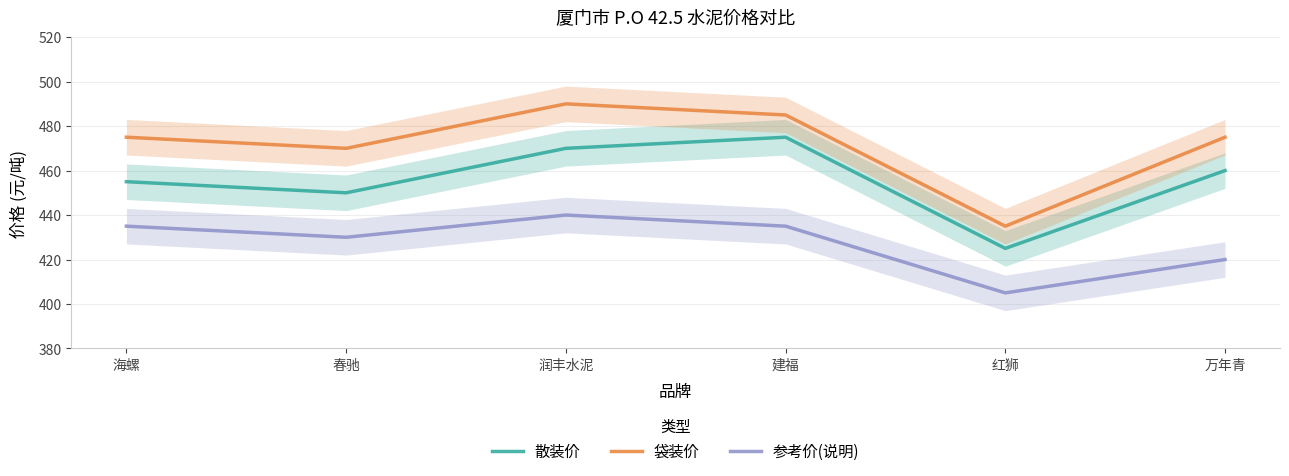

What is the value of the 参考价(说明) point at the 1st from the left?

435